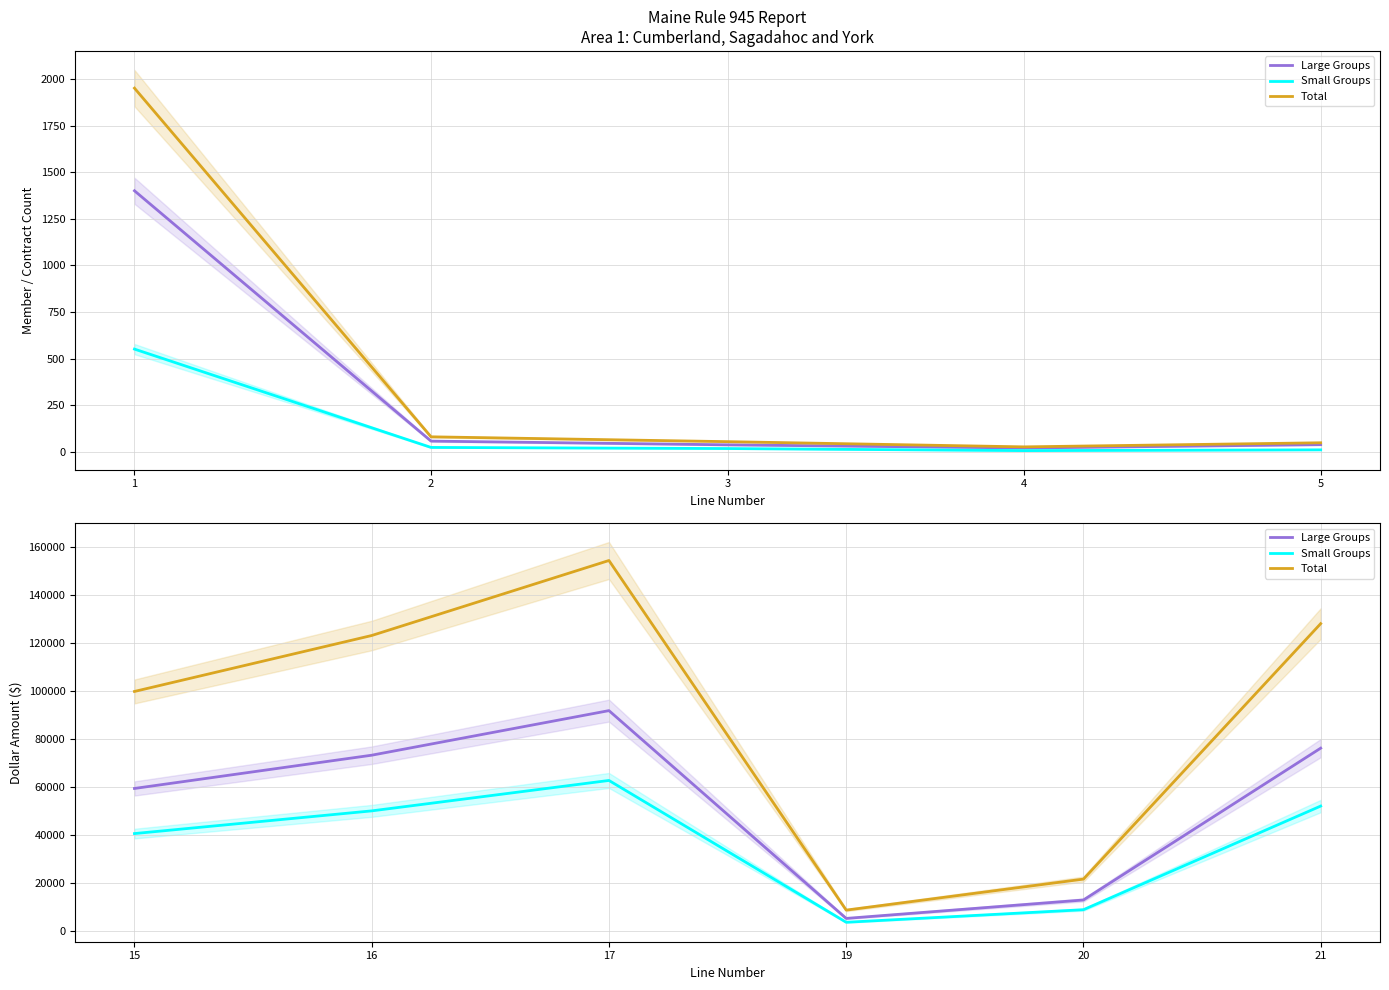

How many interior local peaks does the Large Groups series have?

1